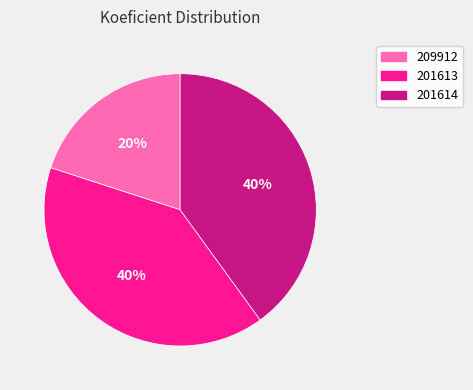

How many segments does this pie chart have?

3